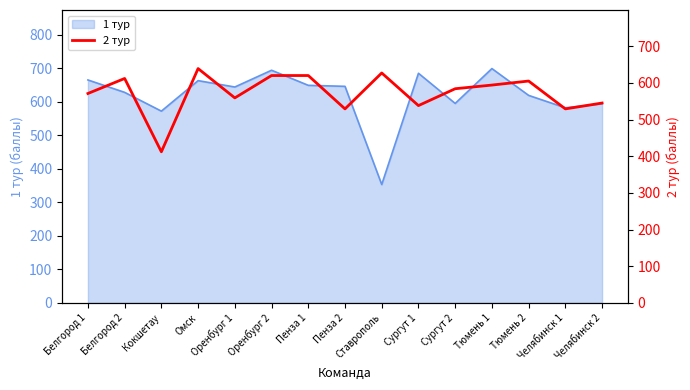

What is the minimum value for 1 тур?

353